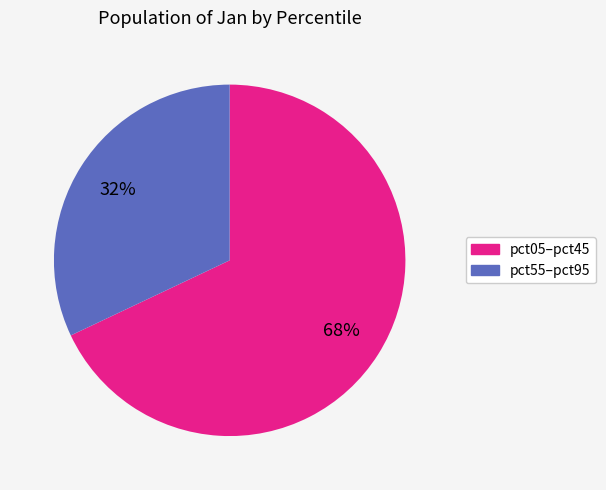

To the nearest percent, what is the difference between the largest and smallest slice percentages?

36%